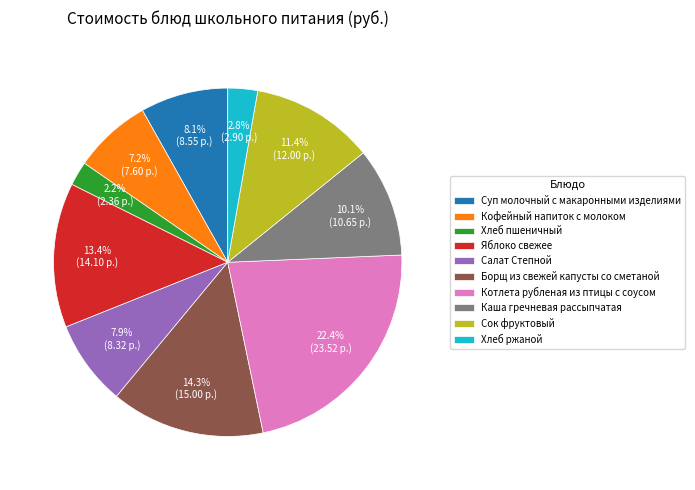

Is the sum of Каша гречневая рассыпчатая and Сок фруктовый greater than half?

No